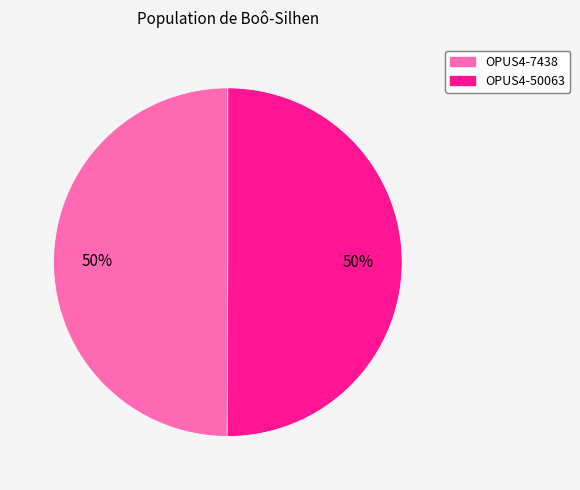

Count the number of slices in the pie.

2